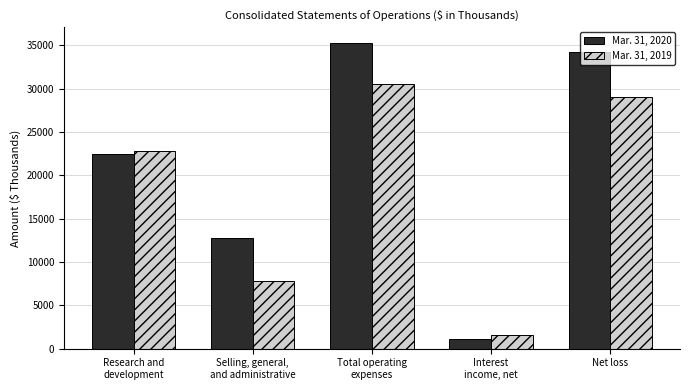

Rank the categories by Mar. 31, 2019 value from highest to lowest.

Total operating
expenses, Net loss, Research and
development, Selling, general,
and administrative, Interest
income, net